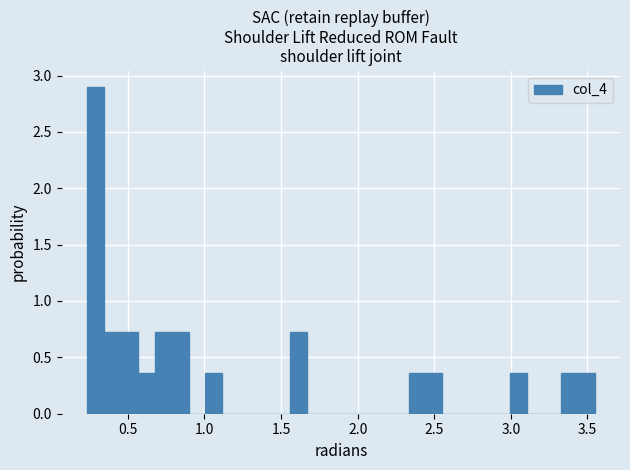

Read against the x-axis, roughly where is the centre of the tallest bar?

0.30